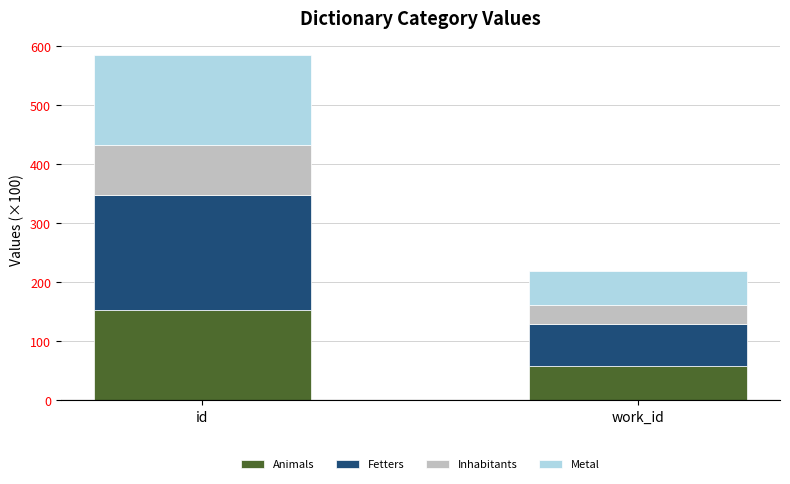

What are all the series names shown in the legend?

Animals, Fetters, Inhabitants, Metal